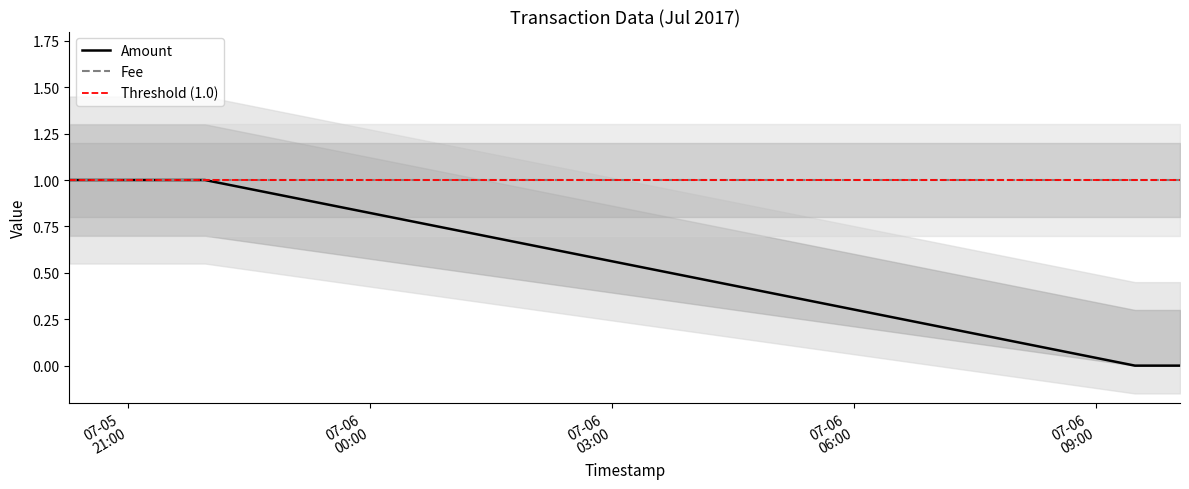

The chart shows a value of 1 at 2017-07-05 20:16:27. True or false?

True